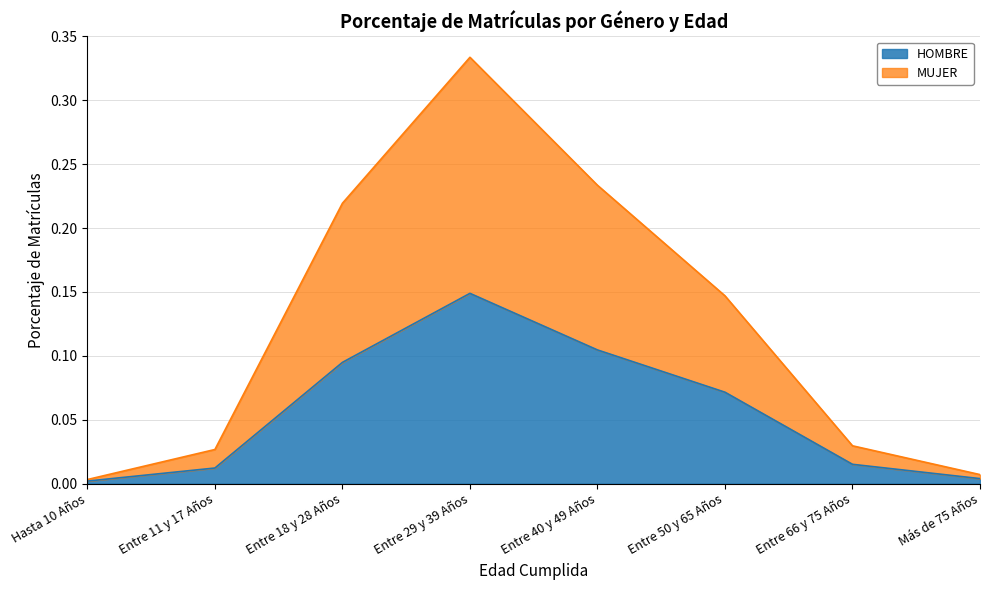

What is the highest value of the HOMBRE series?

0.1